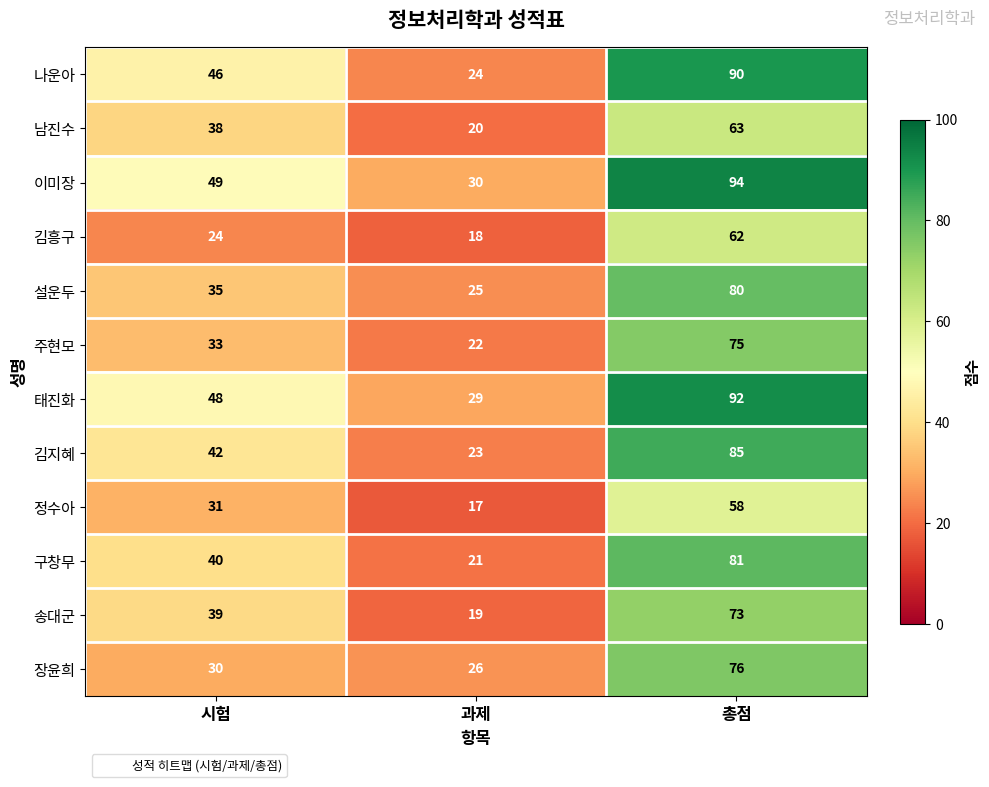

At which category is the sum across all series the highest?

총점